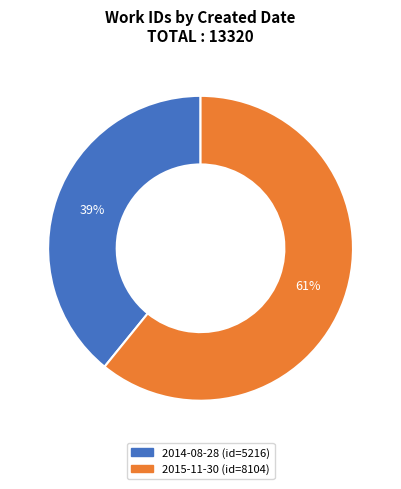

Which slice is the smallest?

2014-08-28